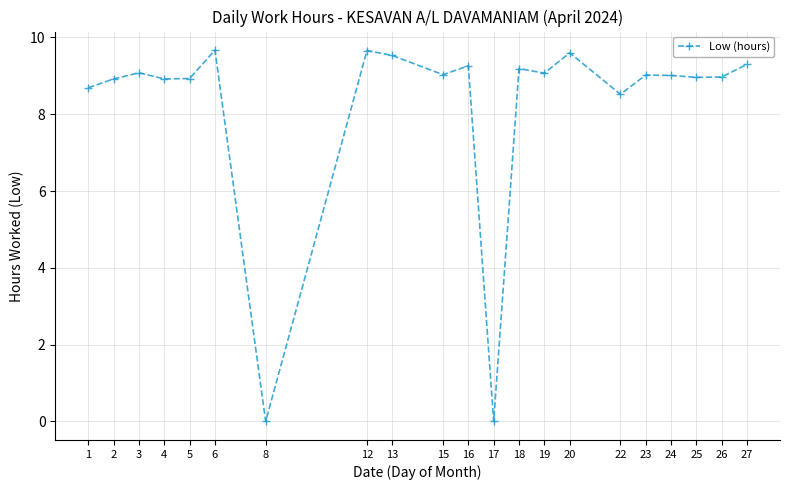

Between 23 and 6, which is larger?

6